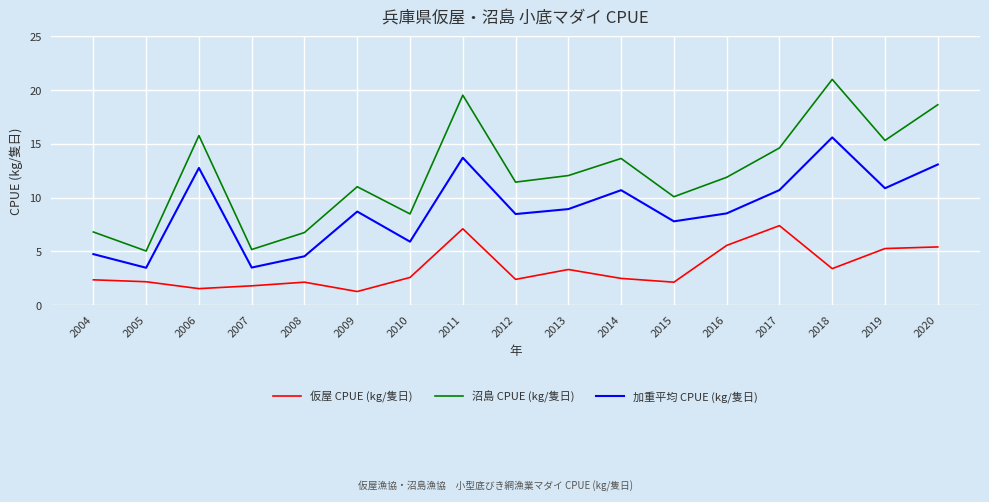

What is the total value across all series at 2018?

40.0